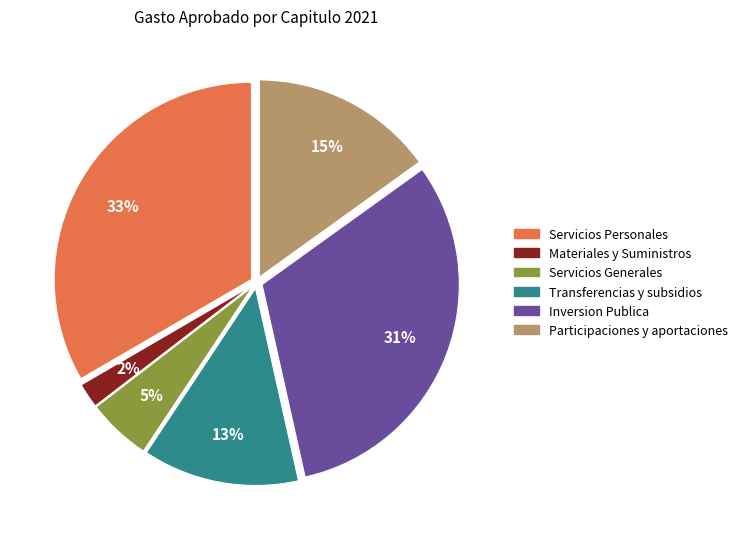

The Servicios Personales slice represents 33% of the pie. True or false?

True